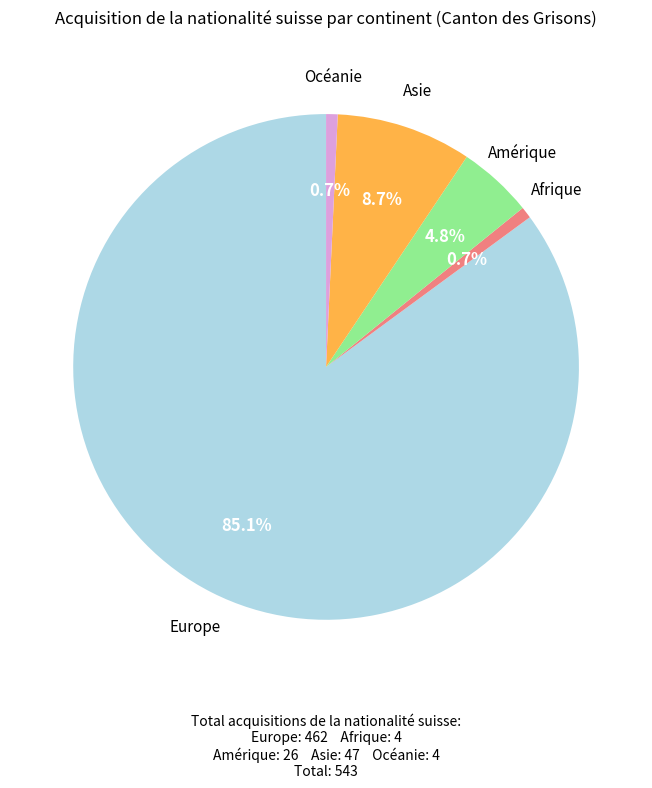

Is there a majority slice in this chart?

Yes